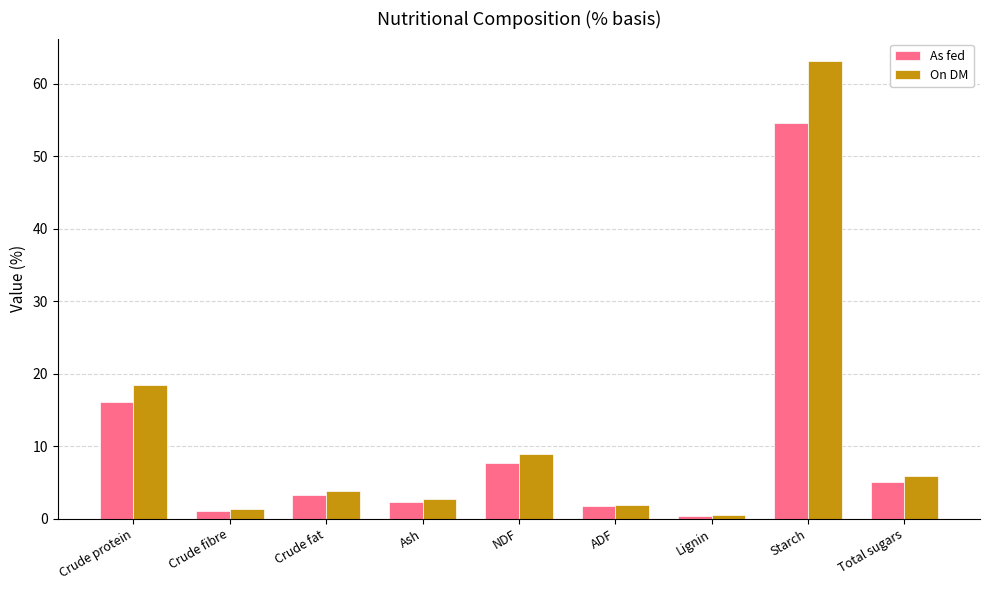

What are all the series names shown in the legend?

As fed, On DM